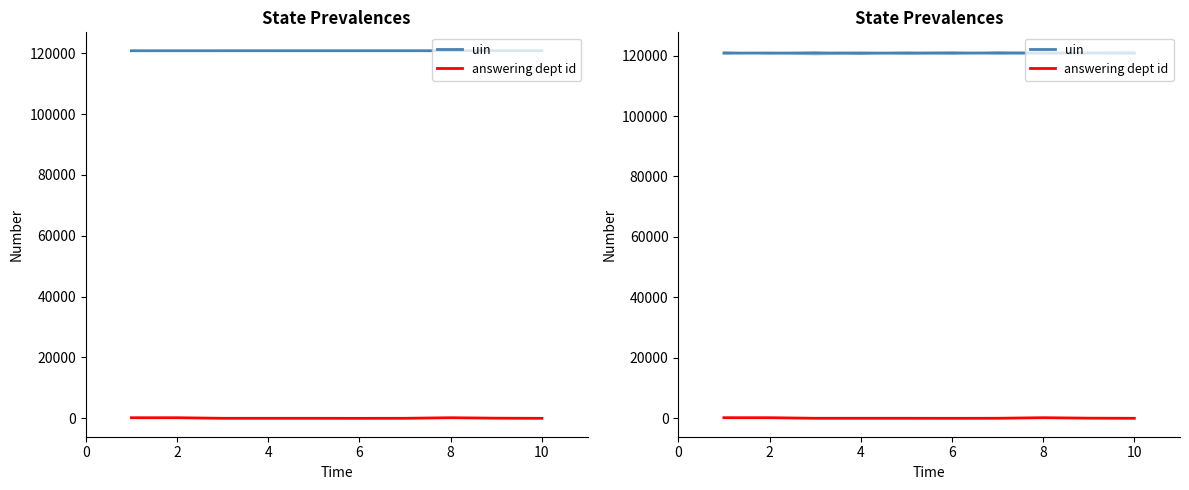

Where is the first local maximum for answering dept id?

2